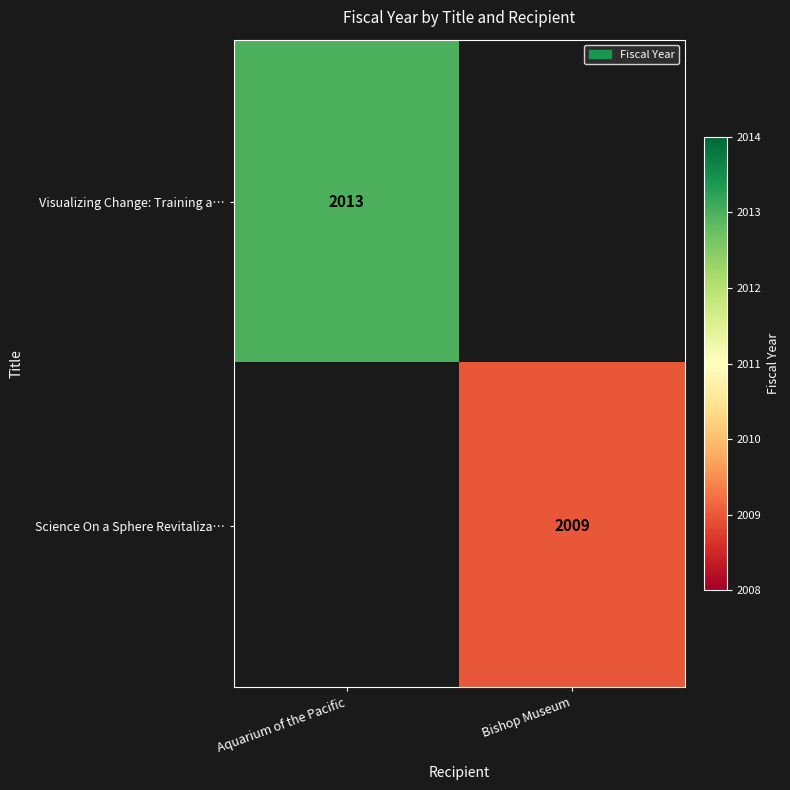

Is it true that Visualizing Change: Training a… equals 2013 at Aquarium of the Pacific?

True